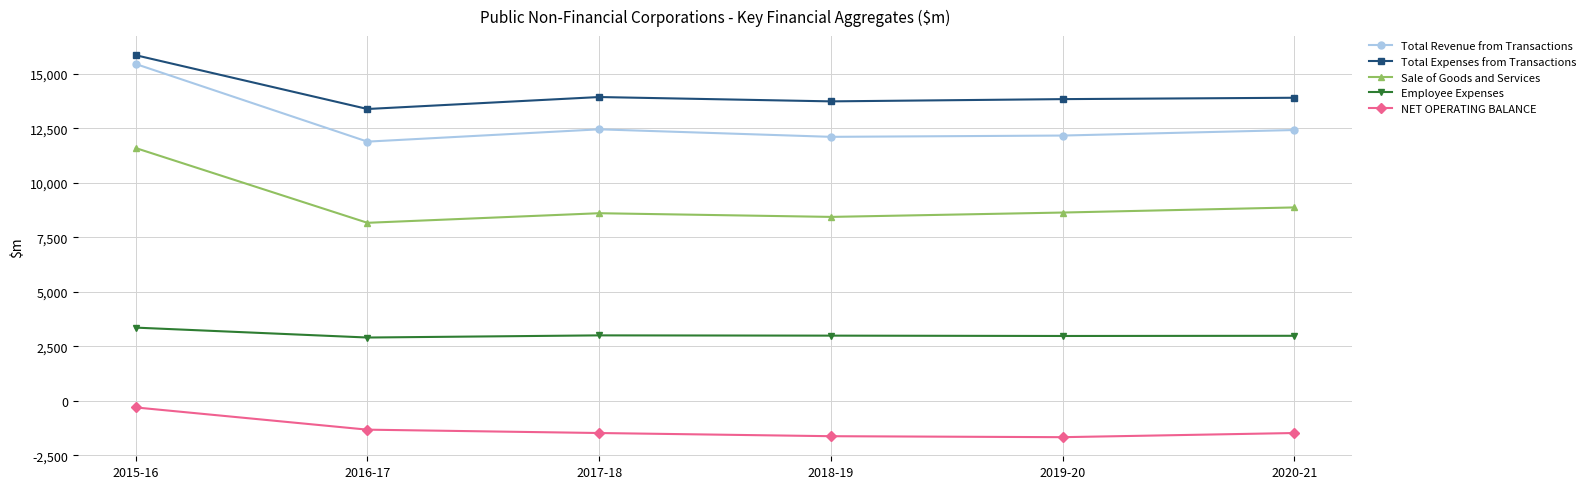

How many series are shown in this chart?

5